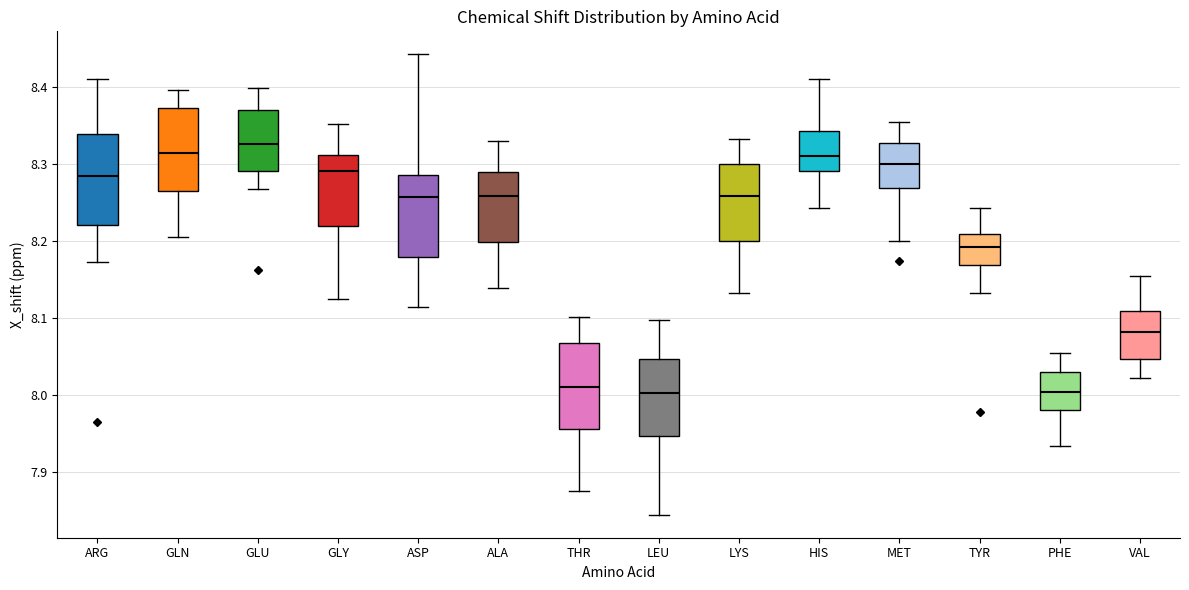

Reading left to right, transcribe this box plot: for each box, give where its median line is, the range the box spans, and where its two whiskers end, as read against the y-axis. The values are not printed on the chart, so give them approximately, as read against the axis.

ARG: median 8.28, box 8.22 to 8.34, whiskers 8.17 to 8.41
GLN: median 8.32, box 8.27 to 8.37, whiskers 8.21 to 8.40
GLU: median 8.33, box 8.29 to 8.37, whiskers 8.27 to 8.40
GLY: median 8.29, box 8.22 to 8.31, whiskers 8.13 to 8.35
ASP: median 8.26, box 8.18 to 8.29, whiskers 8.12 to 8.44
ALA: median 8.26, box 8.20 to 8.29, whiskers 8.14 to 8.33
THR: median 8.01, box 7.96 to 8.07, whiskers 7.88 to 8.10
LEU: median 8.00, box 7.95 to 8.05, whiskers 7.85 to 8.10
LYS: median 8.26, box 8.20 to 8.30, whiskers 8.13 to 8.33
HIS: median 8.31, box 8.29 to 8.34, whiskers 8.24 to 8.41
MET: median 8.30, box 8.27 to 8.33, whiskers 8.20 to 8.36
TYR: median 8.19, box 8.17 to 8.21, whiskers 8.13 to 8.24
PHE: median 8.00, box 7.98 to 8.03, whiskers 7.93 to 8.06
VAL: median 8.08, box 8.05 to 8.11, whiskers 8.02 to 8.16